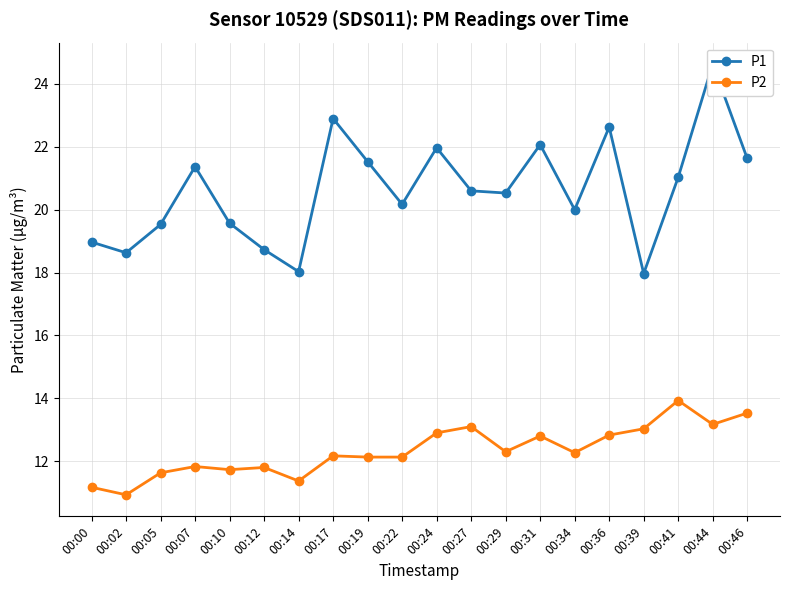

At how many categories does at least one series exceed 19?

15